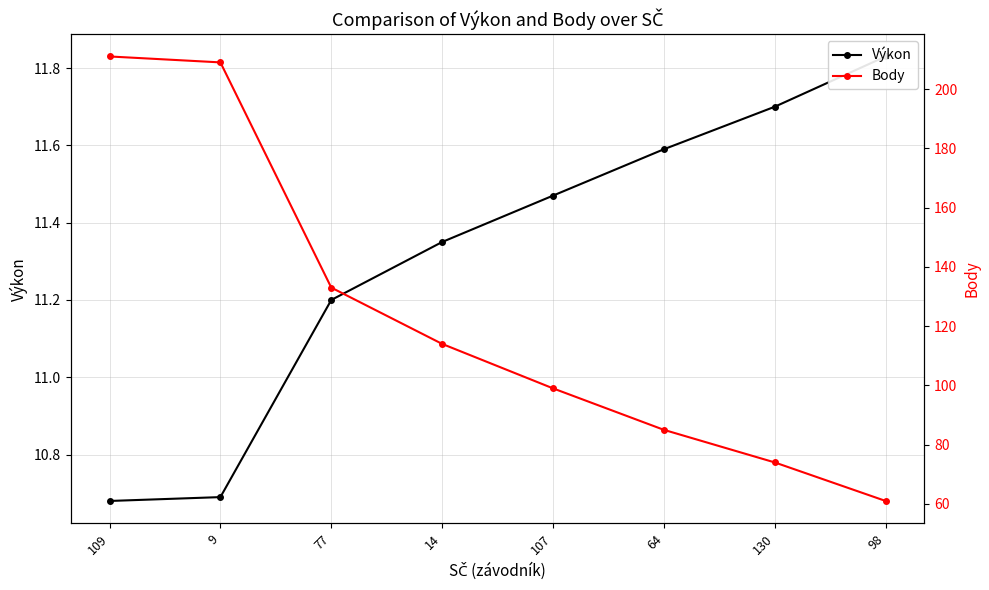

True or false: Body has a value of 111.4 at 64.

False